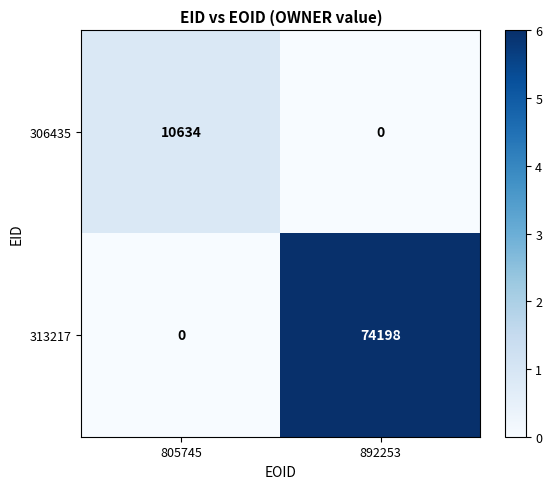

List the series in order of their peak value, highest first.

313217, 306435